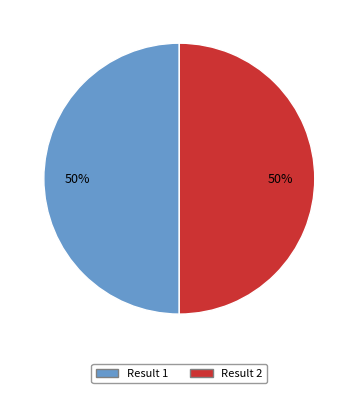

What percentage is the Result 2 slice, to the nearest percent?

50%